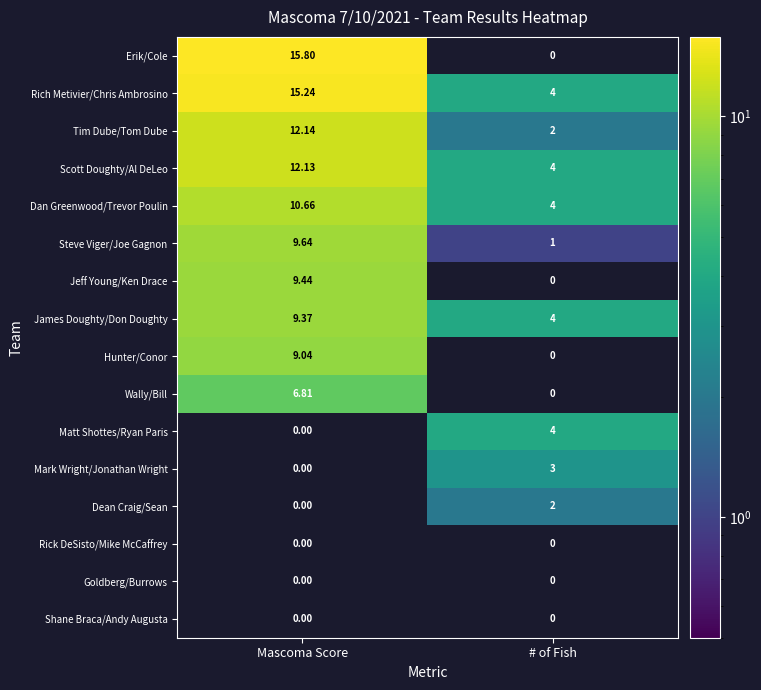

At which label is Mark Wright/Jonathan Wright closest to 1?

Mascoma Score